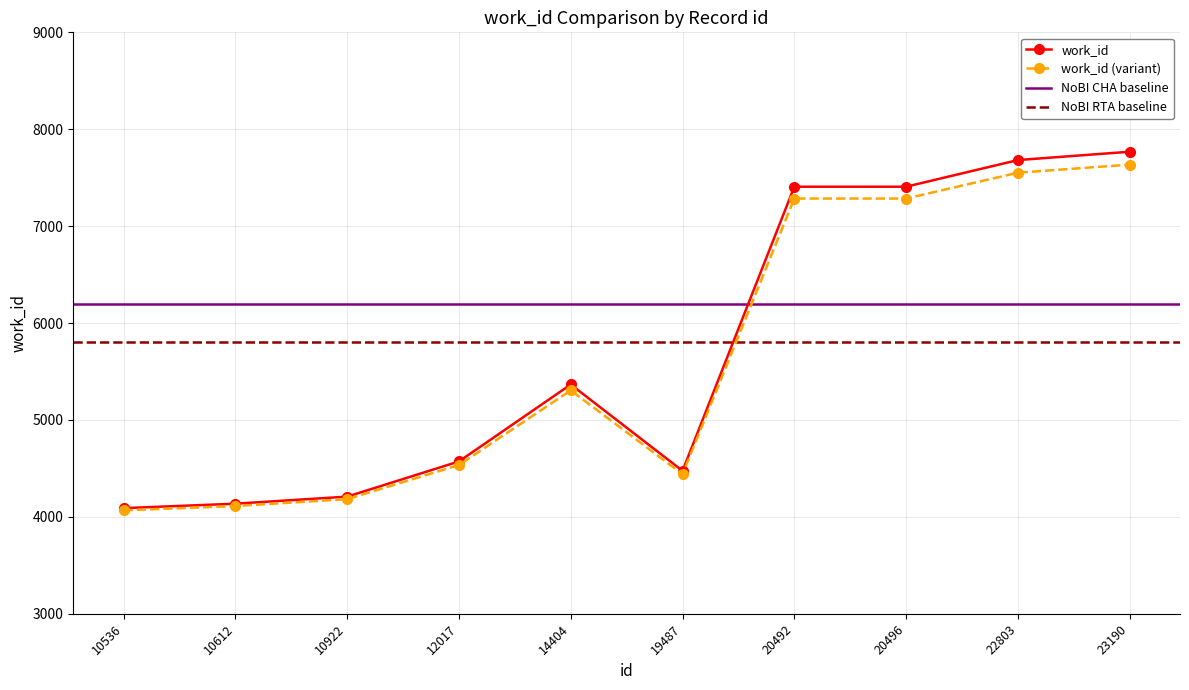

What is the greatest value displayed?

7768